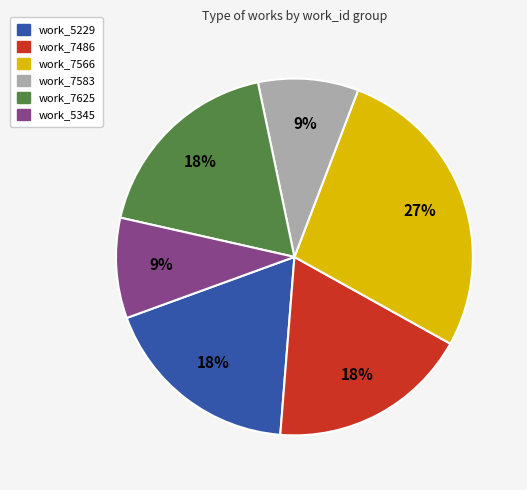

To the nearest percent, what is the average slice percentage?

17%